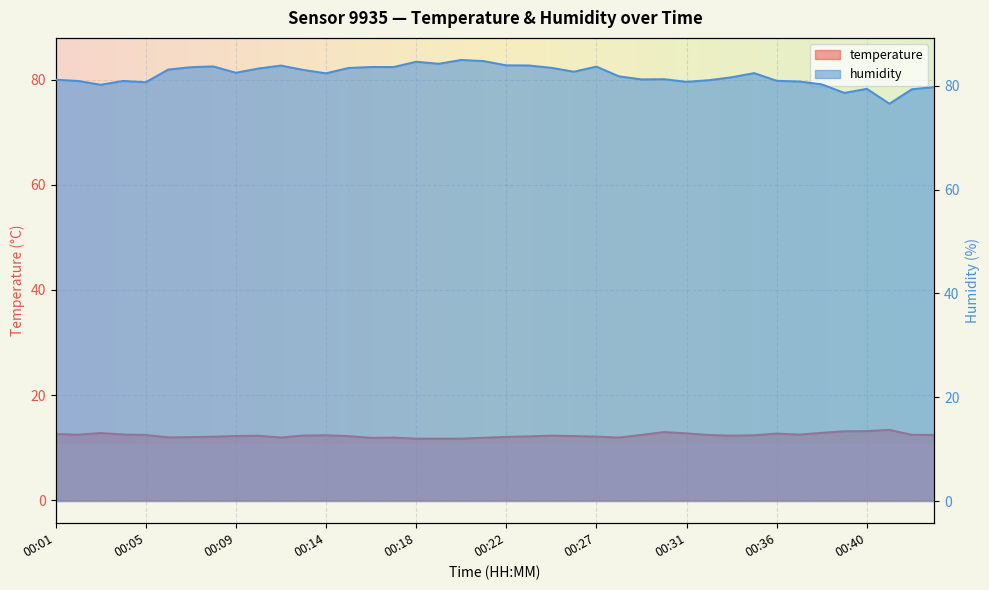

Reading left to right, extract all data points from this chart.

temperature: 00:01=12.6	00:02=12.5	00:03=12.8	00:04=12.5	00:05=12.4	00:06=11.9	00:07=12.0	00:08=12.1	00:09=12.2	00:10=12.2	00:12=11.9	00:13=12.3	00:14=12.3	00:15=12.2	00:16=11.9	00:17=11.9	00:18=11.7	00:19=11.7	00:20=11.7	00:21=11.9	00:22=12.0	00:24=12.1	00:25=12.3	00:26=12.2	00:27=12.1	00:28=11.9	00:29=12.4	00:30=12.9	00:31=12.7	00:32=12.4	00:34=12.3	00:35=12.3	00:36=12.7	00:37=12.5	00:38=12.8	00:39=13.1	00:40=13.1	00:41=13.4	00:42=12.4	00:44=12.4
humidity: 00:01=81.2	00:02=80.9	00:03=80.2	00:04=80.9	00:05=80.7	00:06=83.1	00:07=83.6	00:08=83.7	00:09=82.5	00:10=83.3	00:12=83.9	00:13=83.0	00:14=82.4	00:15=83.4	00:16=83.6	00:17=83.6	00:18=84.6	00:19=84.2	00:20=85.0	00:21=84.7	00:22=83.9	00:24=83.9	00:25=83.5	00:26=82.7	00:27=83.7	00:28=81.8	00:29=81.2	00:30=81.3	00:31=80.8	00:32=81.1	00:34=81.6	00:35=82.4	00:36=81.0	00:37=80.8	00:38=80.3	00:39=78.6	00:40=79.4	00:41=76.5	00:42=79.3	00:44=79.8